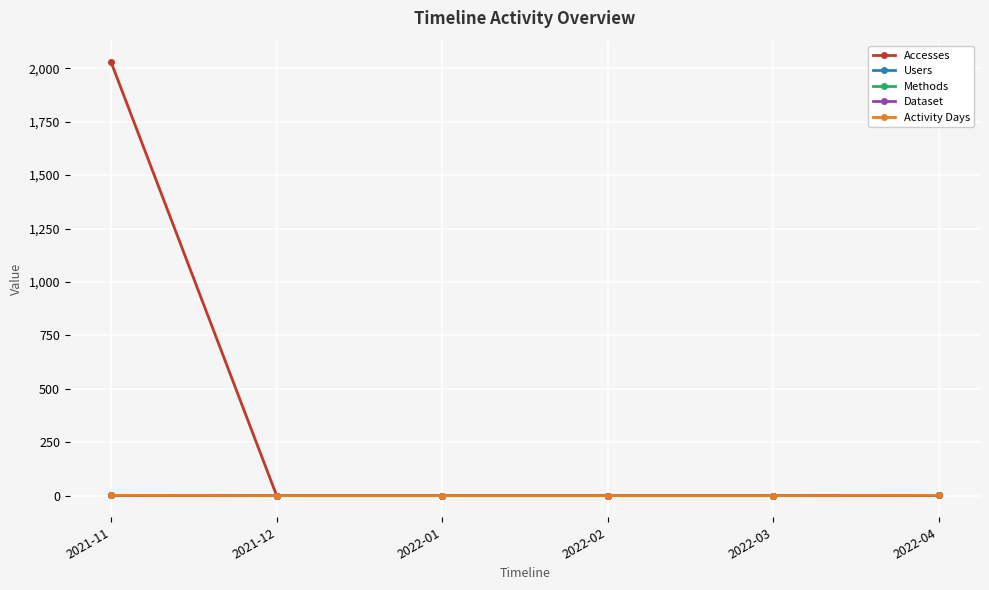

At which label does Methods reach its peak?

2021-11